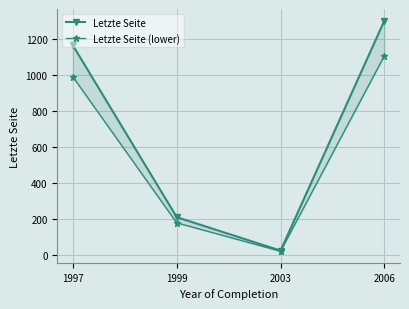

What is the minimum value shown in the chart?

21.2